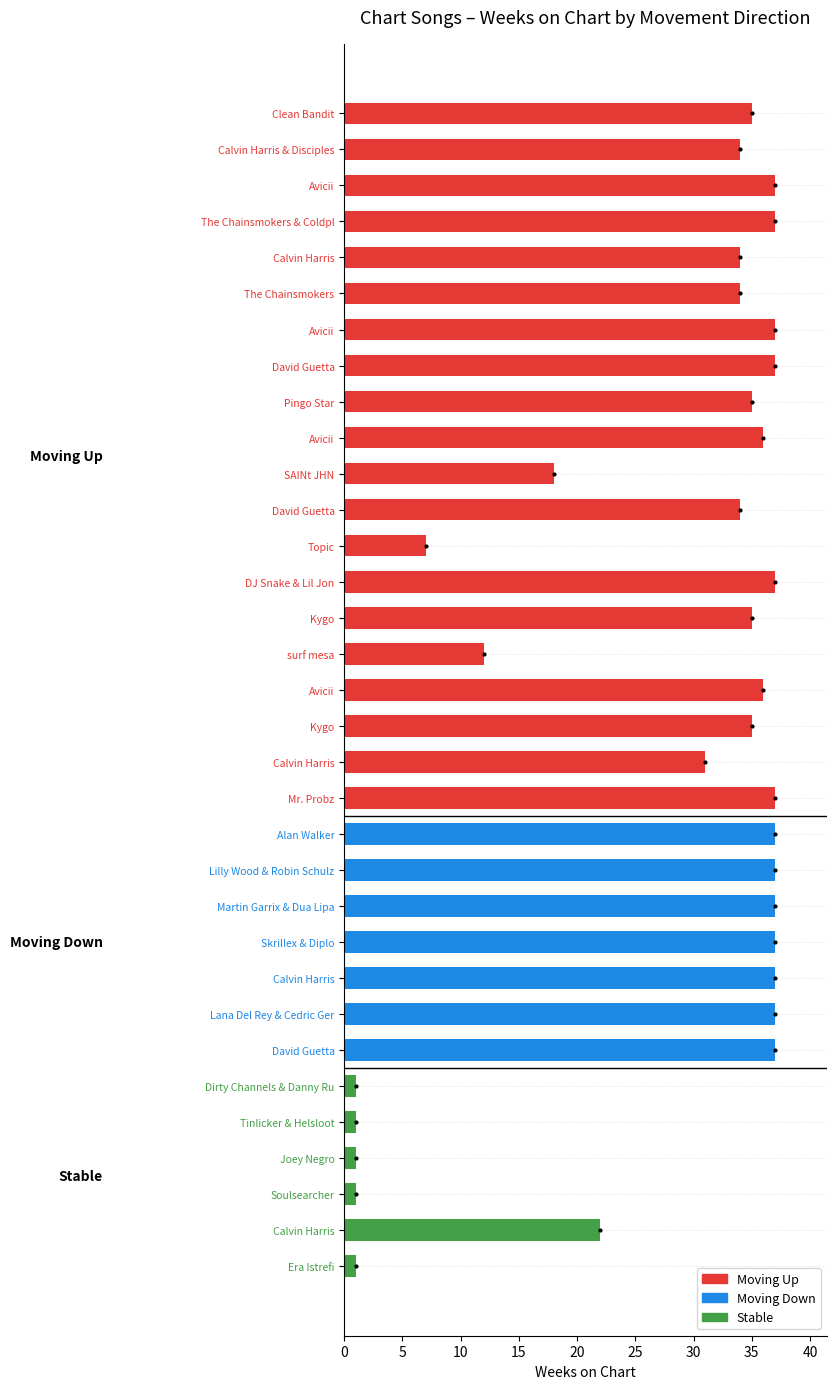

What is the smallest value displayed?

1